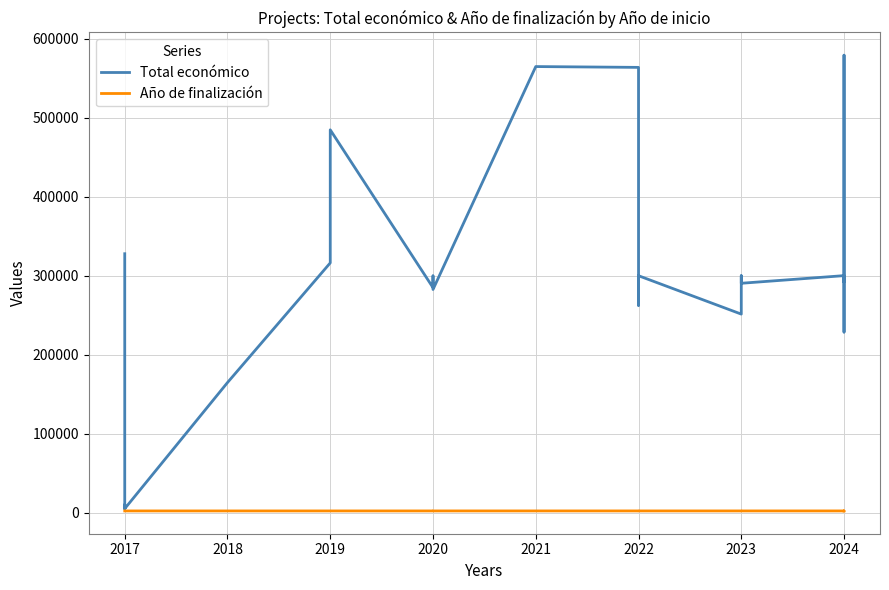

What is the value of the Año de finalización point at the 13th from the left?

2024